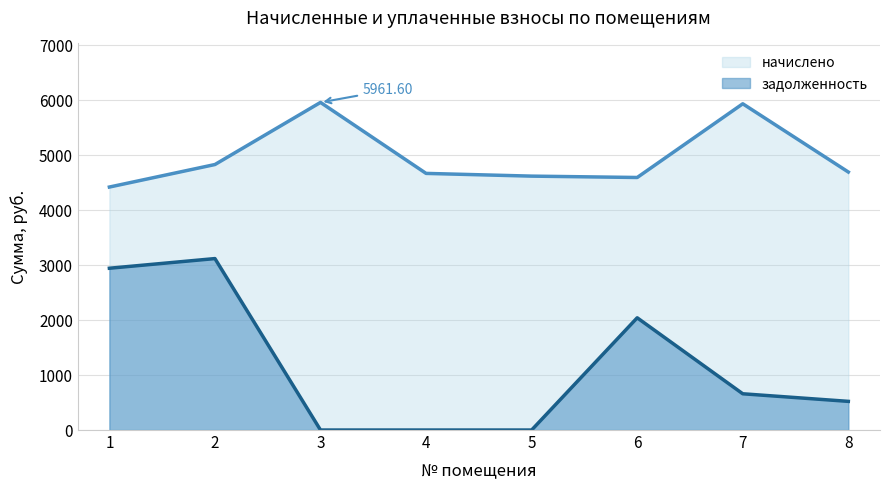

Reading right to left, what are all the values shown in this chart?

начислено: 8=4694.8	7=5936.8	6=4595.4	5=4620.2	4=4669.9	3=5961.6	2=4831.4	1=4421.5
задолженность: 8=521.6	7=659.6	6=2042.4	5=0.0	4=0.0	3=0.0	2=3119.9	1=2944.1